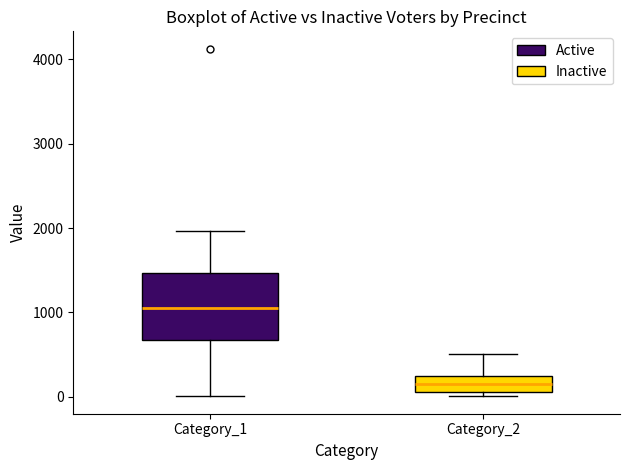

Which box's median line is the lowest?

Category_2